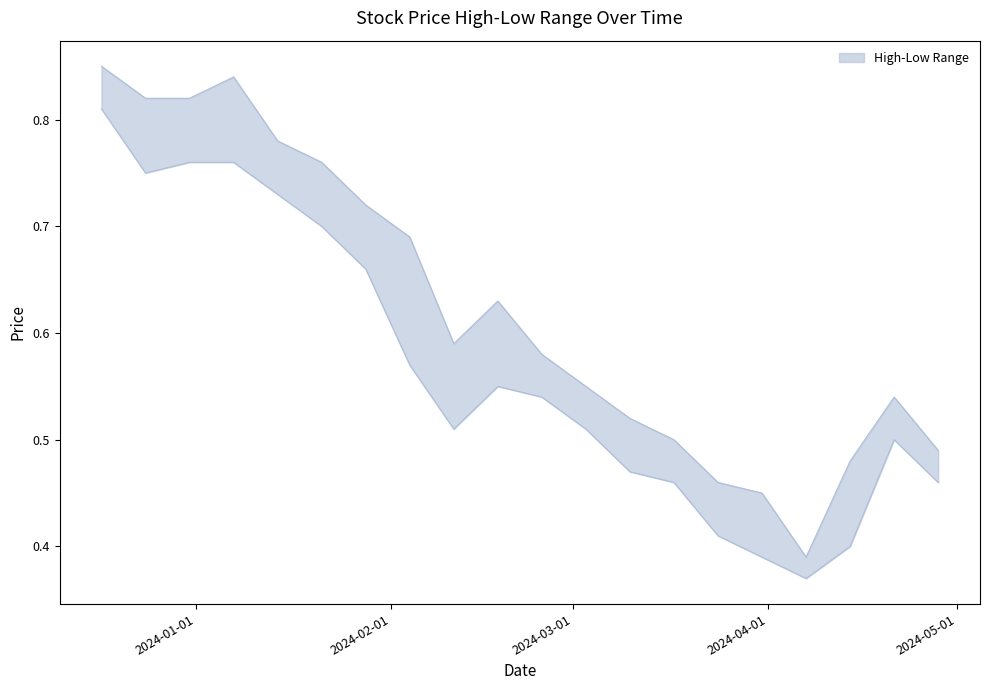

True or false: Low and High cross at least once.

False